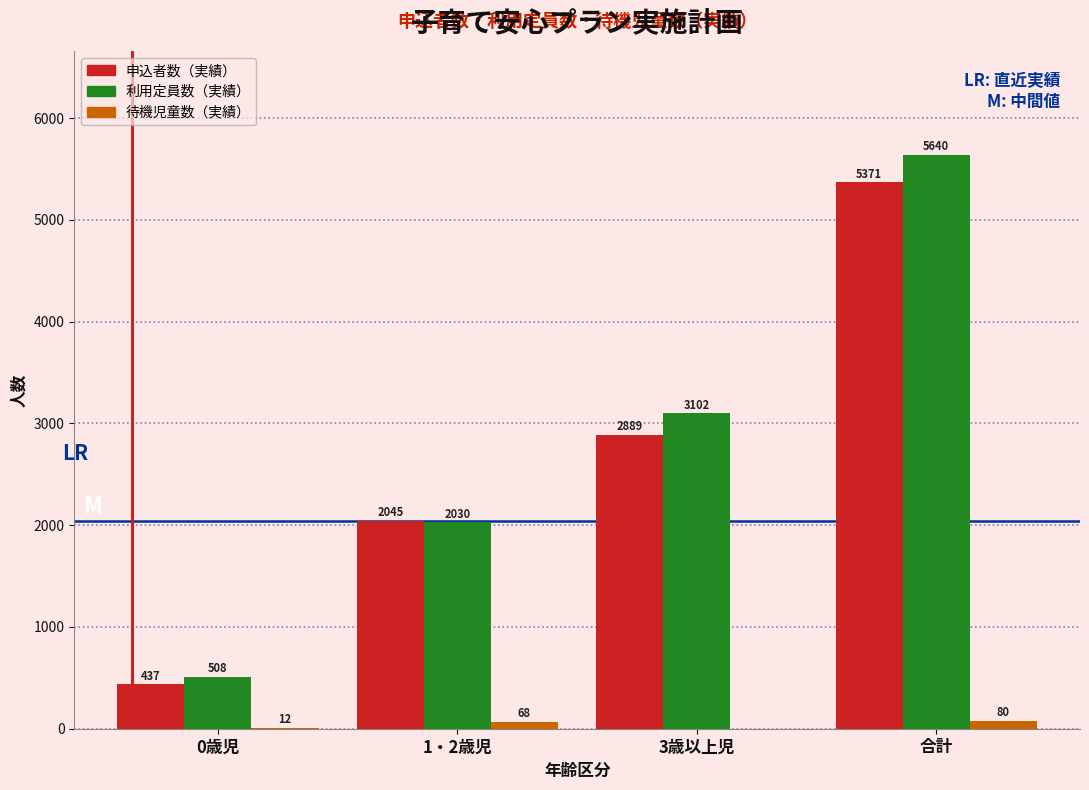

Reading left to right, extract all data points from this chart.

申込者数（実績）: 0歳児=437	1・2歳児=2045	3歳以上児=2889	合計=5371
利用定員数（実績）: 0歳児=508	1・2歳児=2030	3歳以上児=3102	合計=5640
待機児童数（実績）: 0歳児=12	1・2歳児=68	3歳以上児=0	合計=80